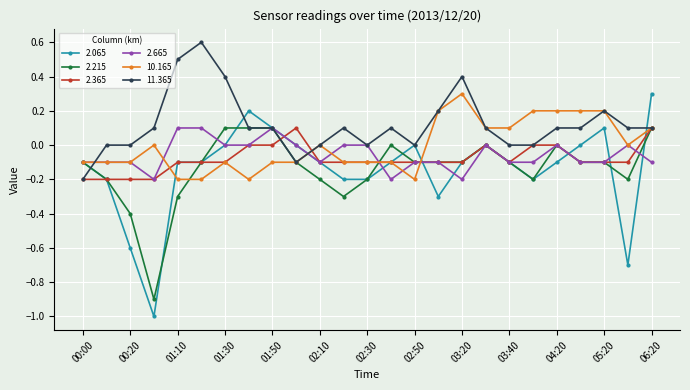

Which series has the largest total across all categories?

11.365